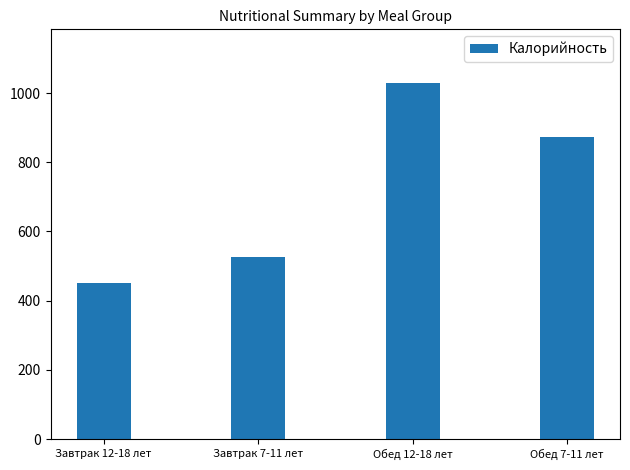

Reading left to right, transcribe all the data shown in this chart.

Завтрак 12-18 лет=451.1	Завтрак 7-11 лет=527.0	Обед 12-18 лет=1029.7	Обед 7-11 лет=872.7